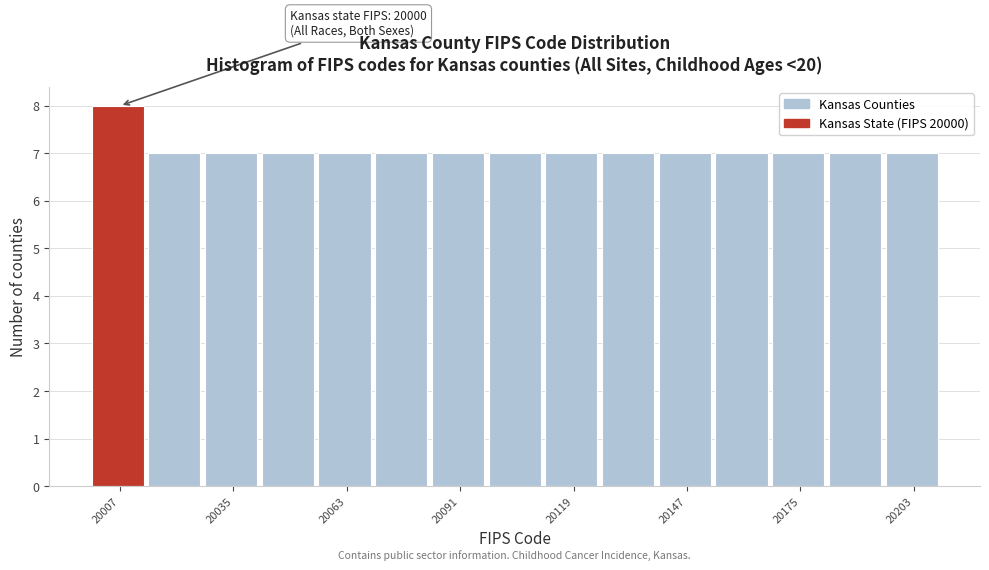

Around what value on the x-axis is the tallest bar? Give the approximate position of its centre, as read against the axis.

20005